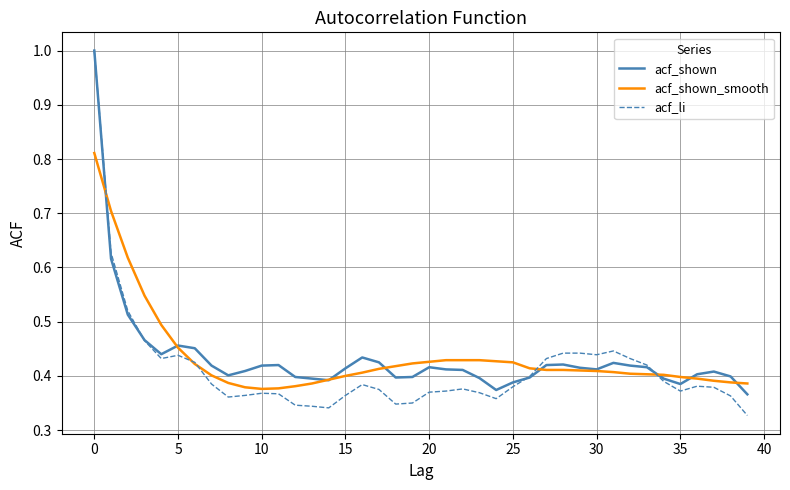

What is the greatest value displayed?

1.0